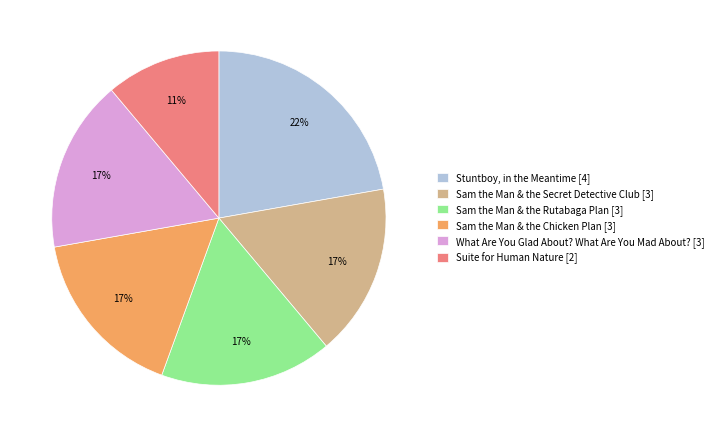

Is the sum of Stuntboy, in the Meantime [4] and Suite for Human Nature [2] greater than half?

No